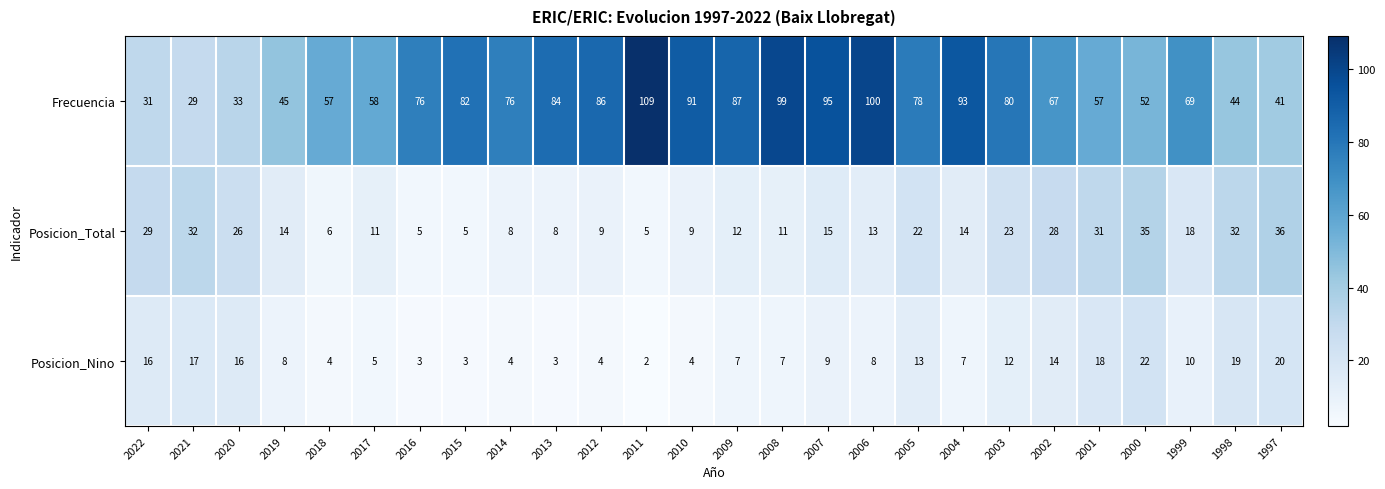

What is the lowest value of the Frecuencia series?

29